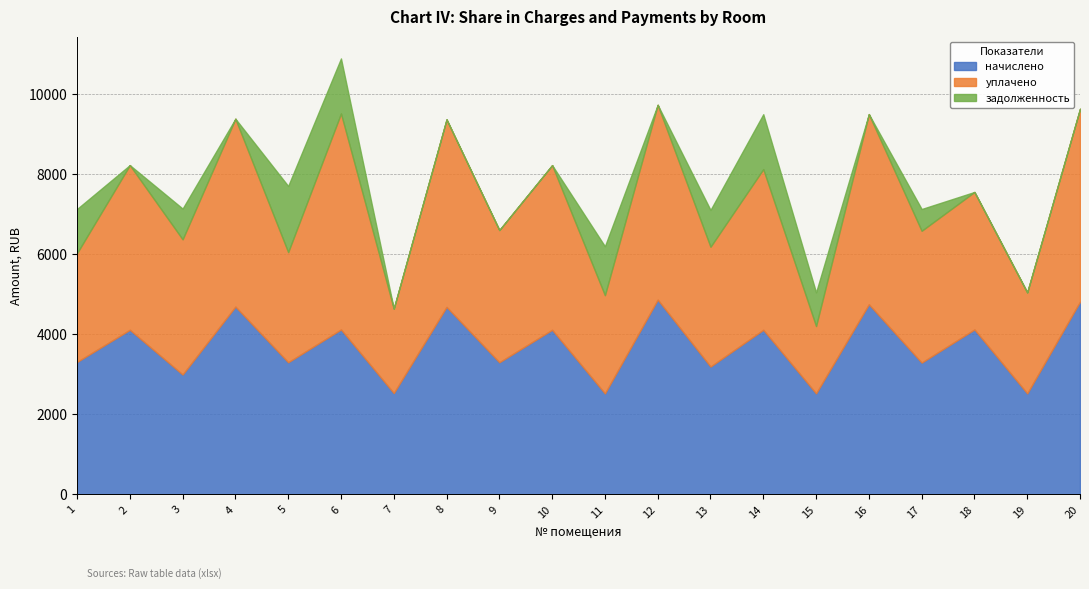

At which label does уплачено reach its peak?

6